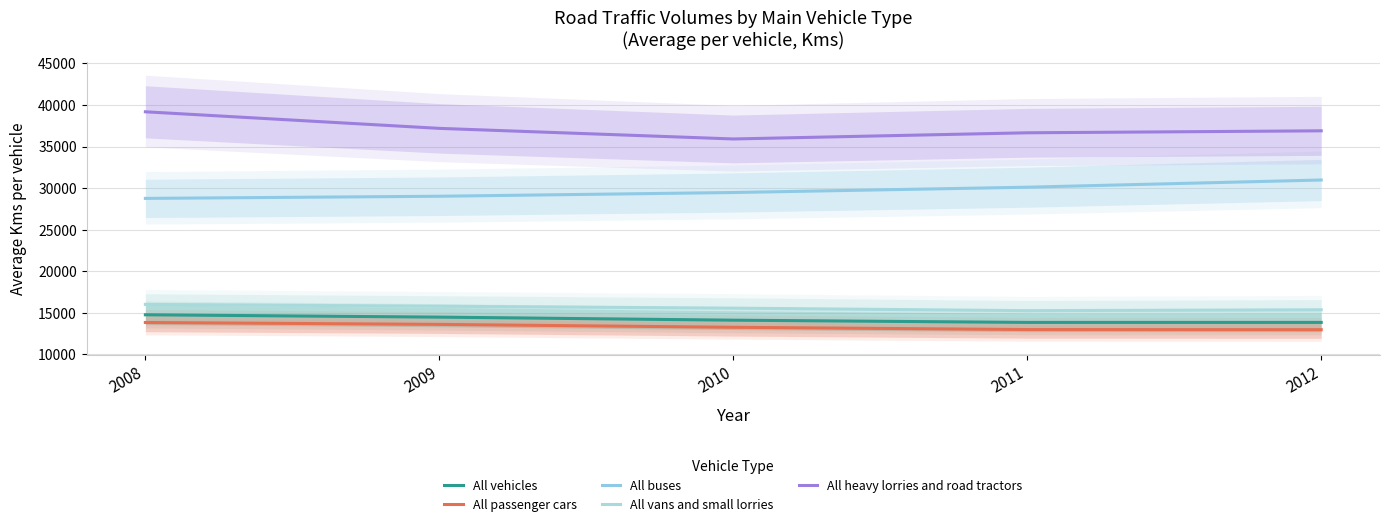

True or false: All buses has a value of 28761 at 2008.

True